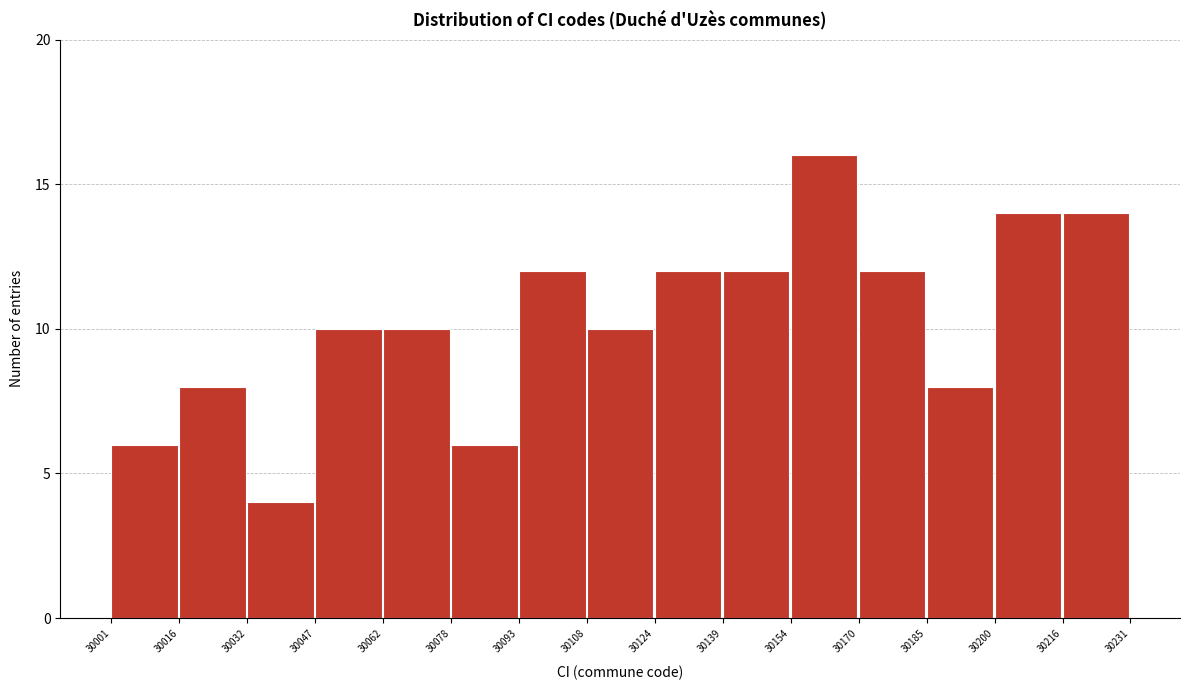

How tall is the bar that spans 30108 to 30124 on the x-axis? The values are not printed on the chart, so give them approximately, as read against the axis.

10